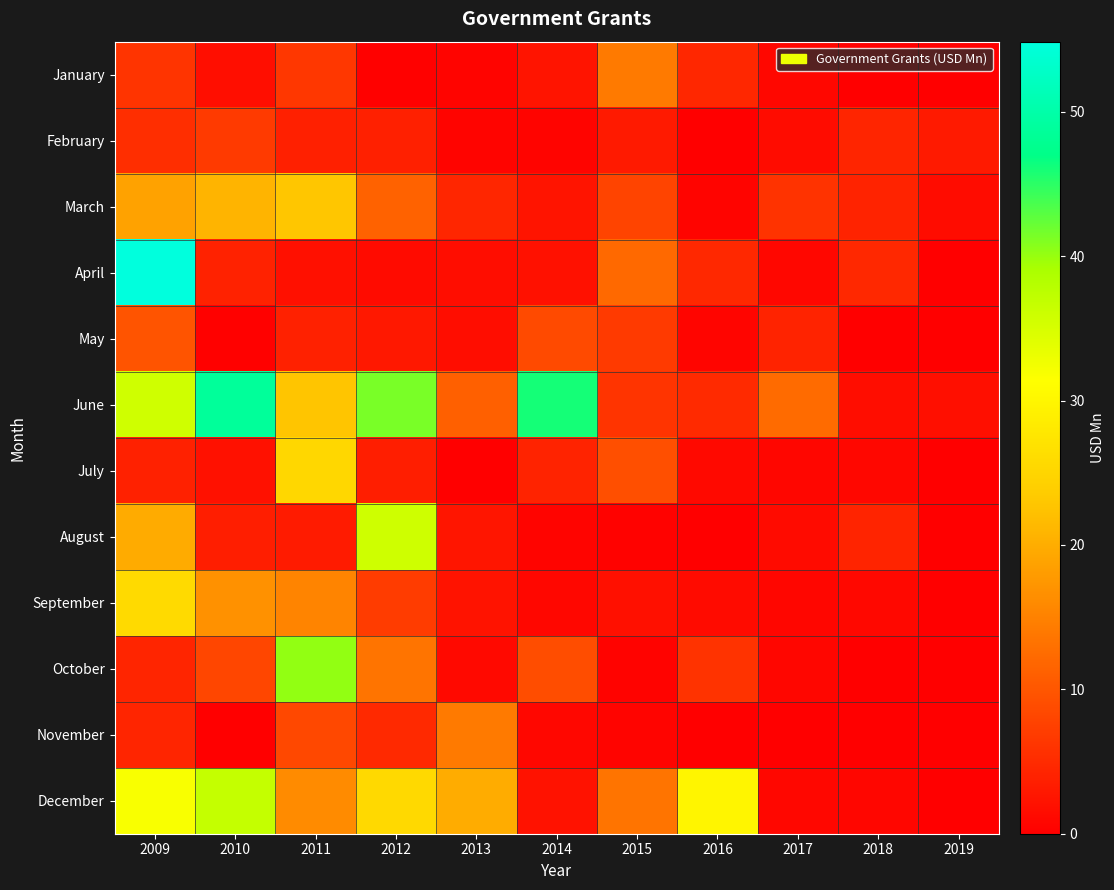

Reading right to left, what are all the values shown in this chart?

January: 2019=0.0	2018=0.0	2017=0.9	2016=4.5	2015=14.2	2014=2.4	2013=0.6	2012=0.3	2011=6.4	2010=1.8	2009=6.1
February: 2019=3.0	2018=4.3	2017=1.5	2016=0.2	2015=3.0	2014=0.6	2013=0.6	2012=3.8	2011=3.8	2010=6.8	2009=5.4
March: 2019=1.4	2018=4.1	2017=6.0	2016=0.6	2015=8.0	2014=2.4	2013=4.4	2012=11.4	2011=22.9	2010=20.9	2009=18.7
April: 2019=0.0	2018=4.7	2017=0.9	2016=4.8	2015=12.2	2014=2.1	2013=1.5	2012=1.3	2011=2.0	2010=4.0	2009=54.9
May: 2019=0.0	2018=0.0	2017=4.1	2016=0.7	2015=6.9	2014=8.7	2013=1.6	2012=2.9	2011=4.0	2010=0.3	2009=9.8
June: 2019=1.9	2018=1.6	2017=12.4	2016=4.9	2015=6.1	2014=46.0	2013=11.2	2012=41.4	2011=22.8	2010=48.7	2009=35.8
July: 2019=0.0	2018=0.9	2017=0.8	2016=1.1	2015=9.2	2014=4.2	2013=0.1	2012=3.6	2011=25.3	2010=2.1	2009=4.0
August: 2019=0.0	2018=4.2	2017=1.3	2016=0.0	2015=0.3	2014=0.5	2013=2.5	2012=35.8	2011=3.1	2010=3.6	2009=19.8
September: 2019=0.0	2018=1.0	2017=0.8	2016=1.3	2015=1.9	2014=0.9	2013=2.3	2012=7.0	2011=15.3	2010=16.8	2009=25.8
October: 2019=0.0	2018=0.0	2017=0.8	2016=5.9	2015=0.5	2014=8.9	2013=1.1	2012=13.5	2011=40.2	2010=8.2	2009=4.4
November: 2019=0.0	2018=0.0	2017=0.1	2016=0.2	2015=0.6	2014=0.9	2013=14.0	2012=4.9	2011=8.4	2010=0.2	2009=4.4
December: 2019=0.0	2018=0.8	2017=0.9	2016=29.9	2015=13.5	2014=2.2	2013=19.9	2012=25.6	2011=16.1	2010=36.7	2009=31.9